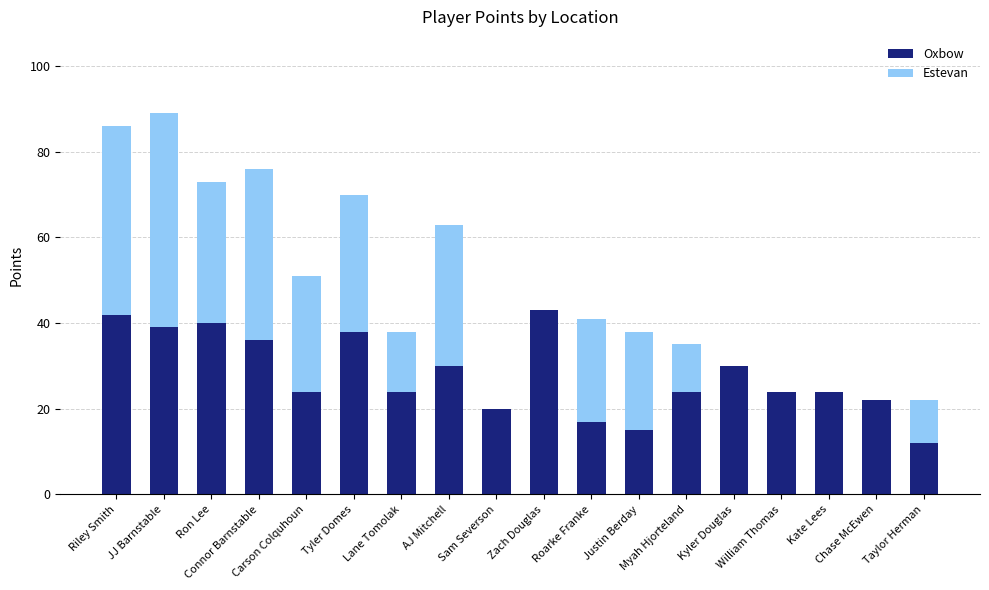

What is the maximum value for Oxbow?

43